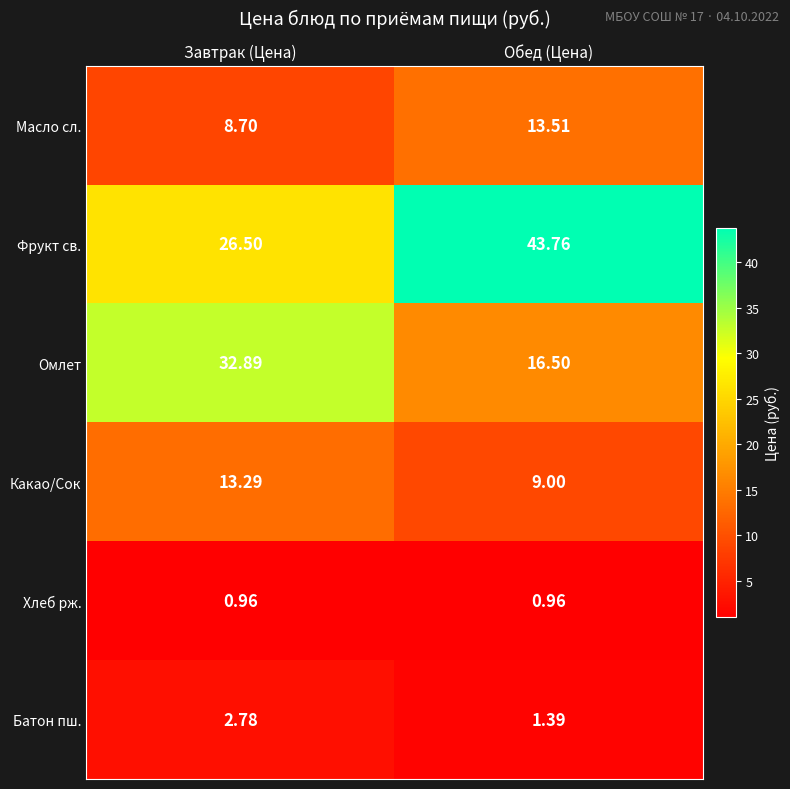

Which series has the largest total across all categories?

Фрукт св.